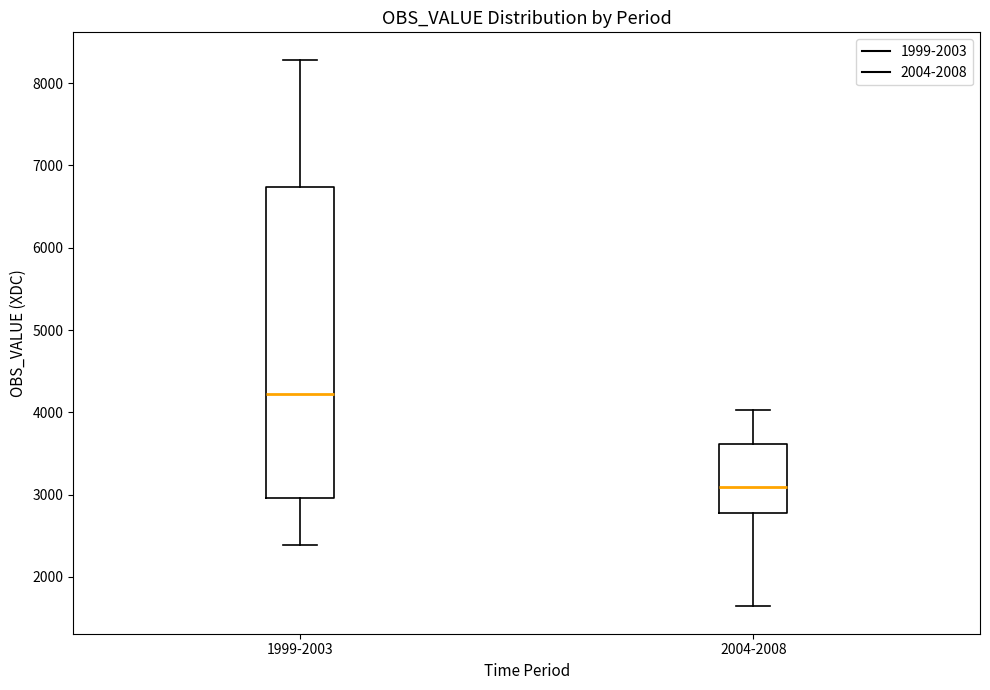

Reading left to right, transcribe this box plot: for each box, give where its median line is, the range the box spans, and where its two whiskers end, as read against the y-axis. The values are not printed on the chart, so give them approximately, as read against the axis.

1999-2003: median 4200, box 3000 to 6700, whiskers 2400 to 8300
2004-2008: median 3100, box 2800 to 3600, whiskers 1600 to 4000